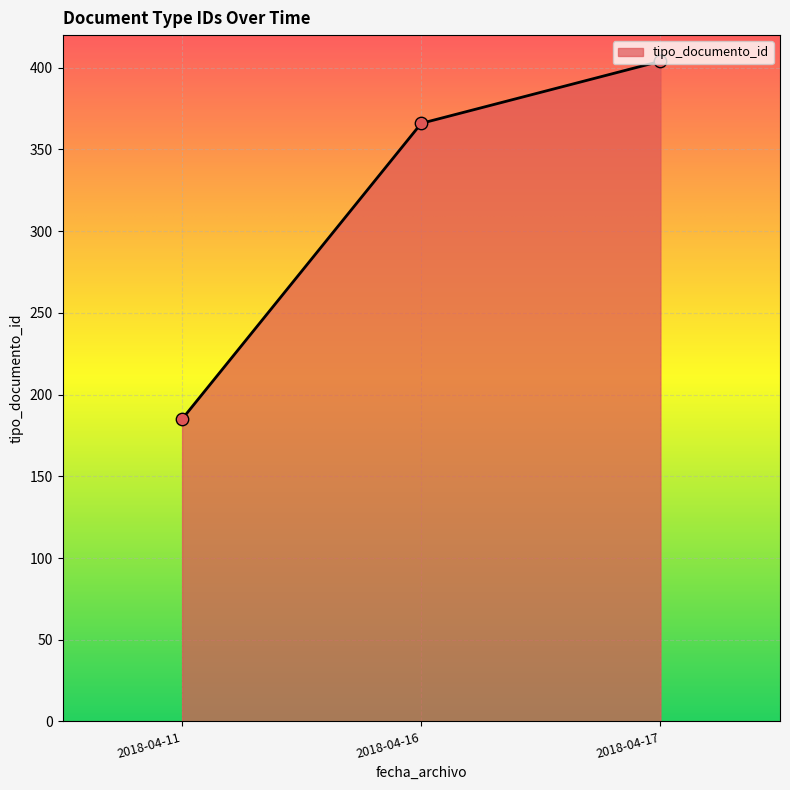

Approximately how many times larger is the value at 2018-04-11 compared to 2018-04-17?

0.5